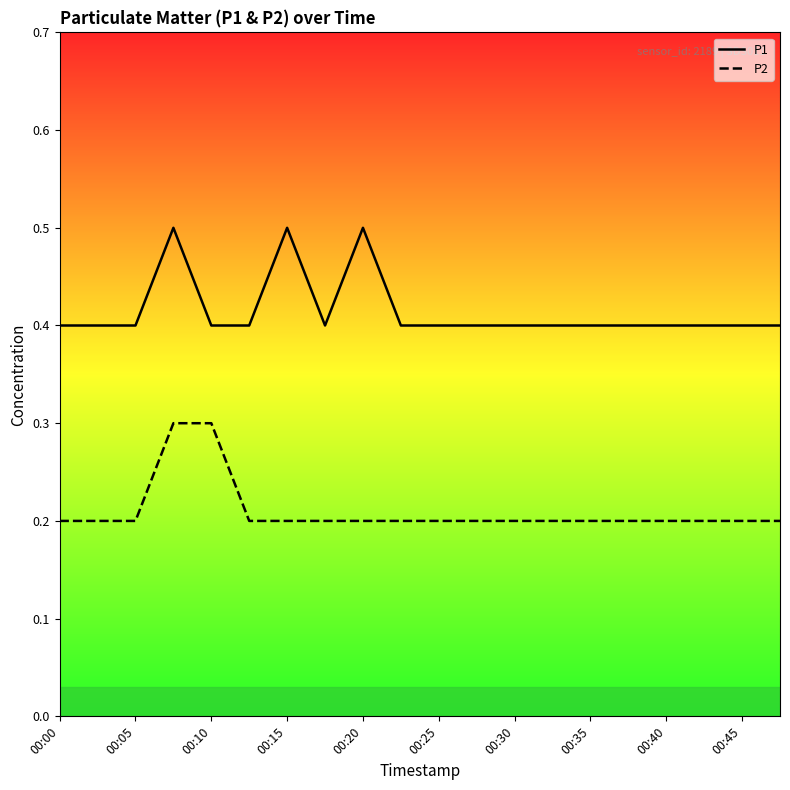

List the series in order of their overall mean, highest first.

P1, P2